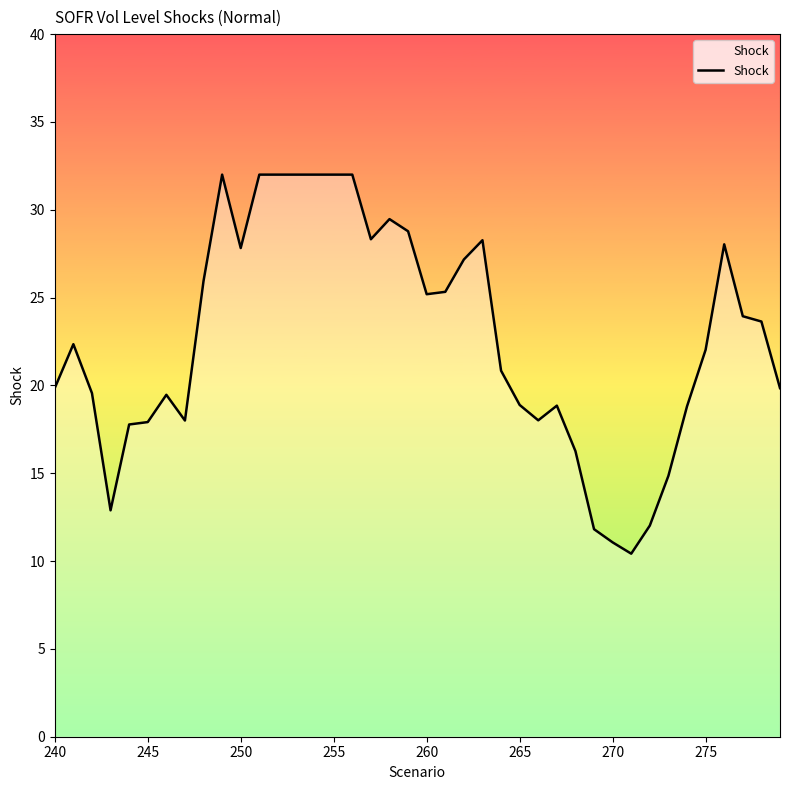

What is the difference between the maximum and minimum values?

21.6